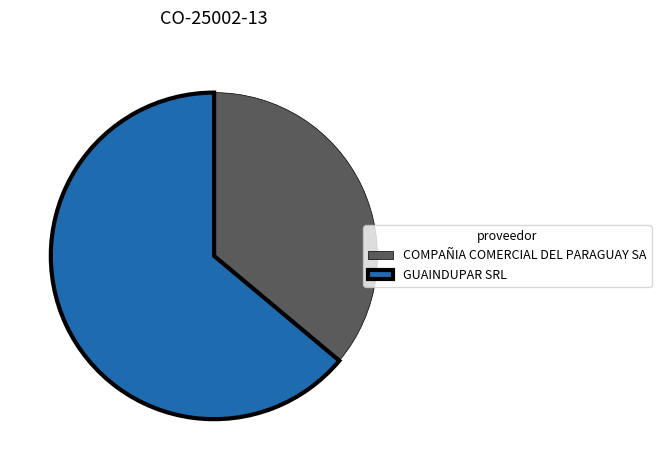

Between COMPAÑIA COMERCIAL DEL PARAGUAY SA and GUAINDUPAR SRL, which is larger?

GUAINDUPAR SRL